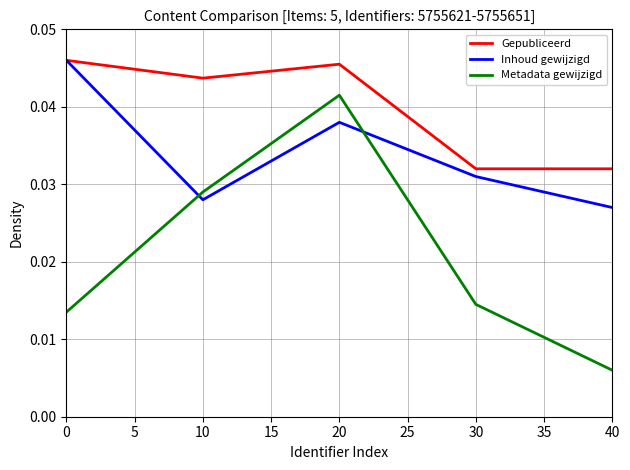

Which series has the largest total across all categories?

Gepubliceerd